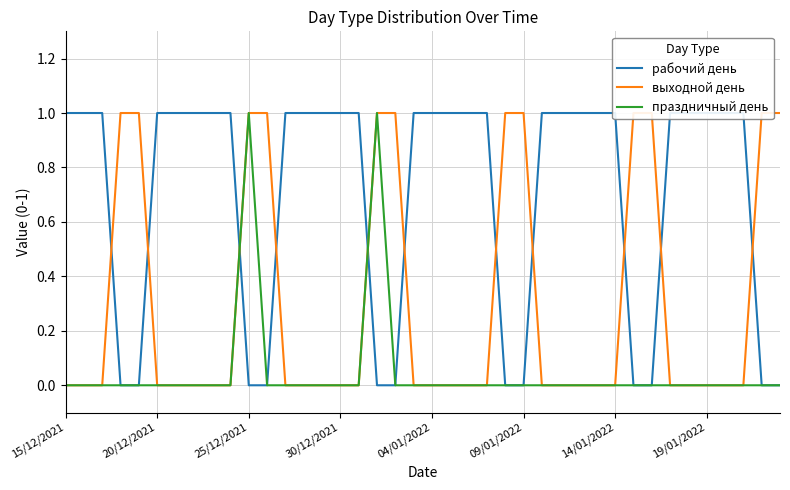

Reading left to right, what are all the values shown in this chart?

рабочий день: 1	1	1	0	0	1	1	1	1	1	0	0	1	1	1	1	1	0	0	1	1	1	1	1	0	0	1	1	1	1	1	0	0	1	1	1	1	1	0	0
выходной день: 0	0	0	1	1	0	0	0	0	0	1	1	0	0	0	0	0	1	1	0	0	0	0	0	1	1	0	0	0	0	0	1	1	0	0	0	0	0	1	1
праздничный день: 0	0	0	0	0	0	0	0	0	0	1	0	0	0	0	0	0	1	0	0	0	0	0	0	0	0	0	0	0	0	0	0	0	0	0	0	0	0	0	0